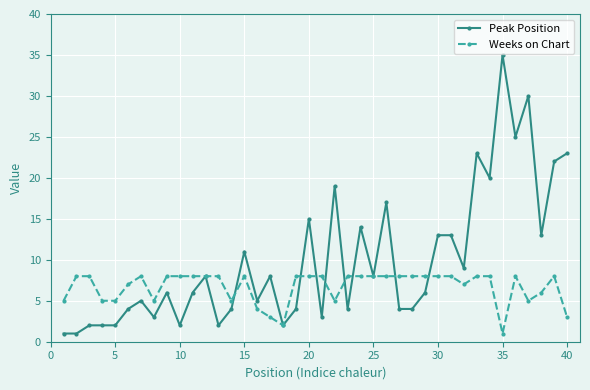

True or false: Weeks on Chart has more than 2 interior local peaks.

True